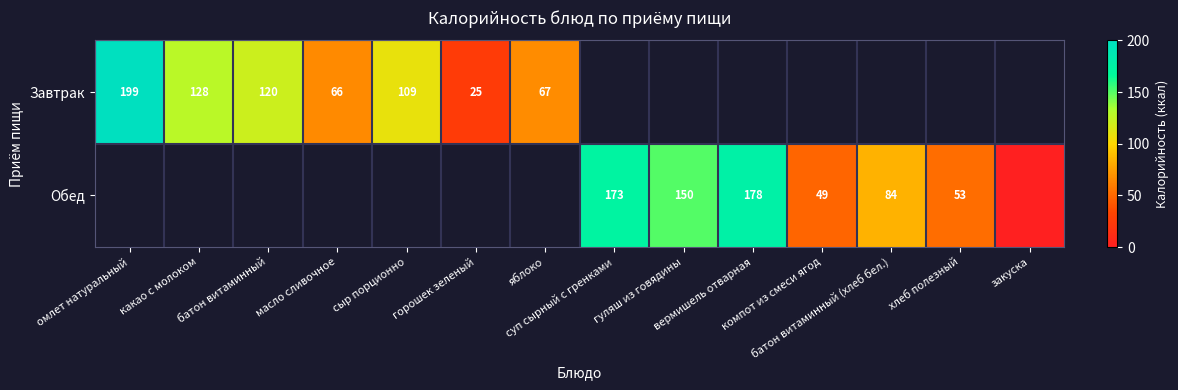

Count the number of data series in this chart.

2